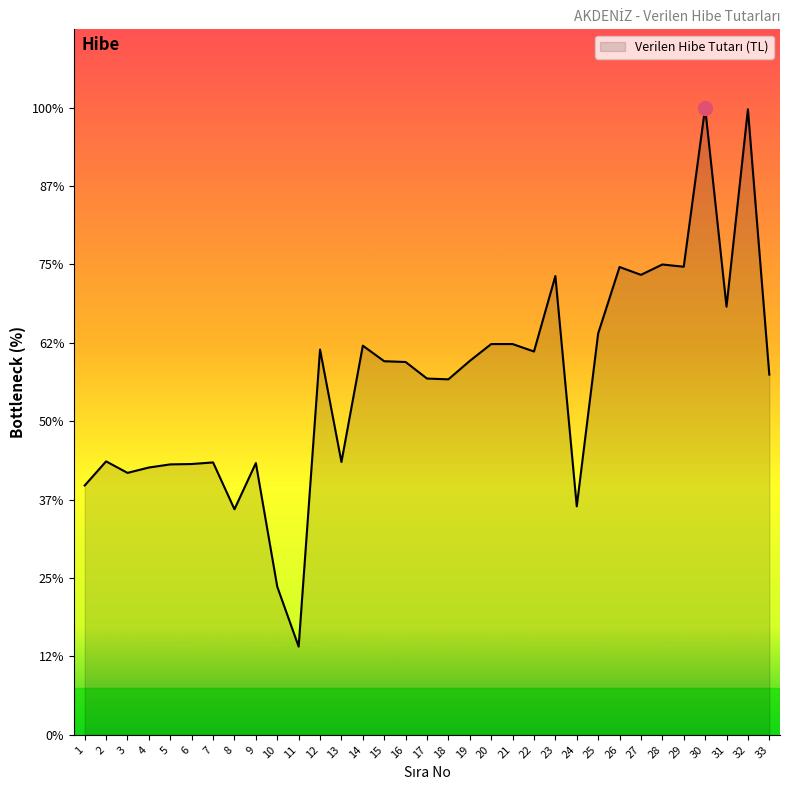

Is it true that the value at 6 is 92922.6?

False